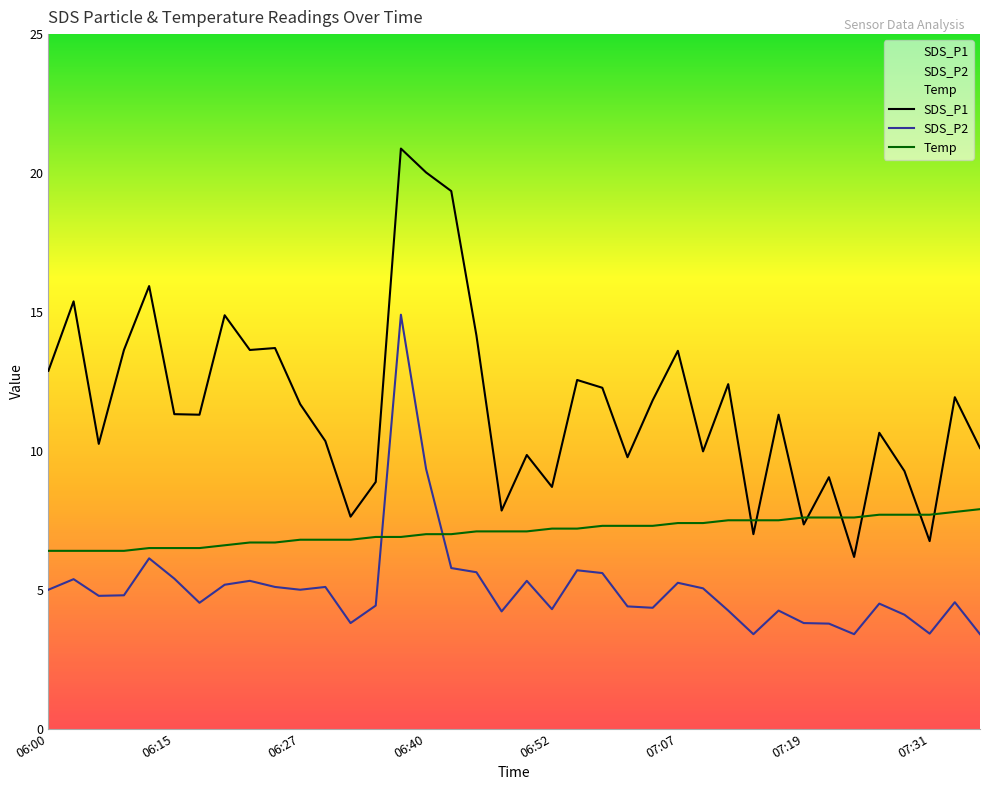

Rank the series by their average value, from highest to lowest.

SDS_P1, Temp, SDS_P2